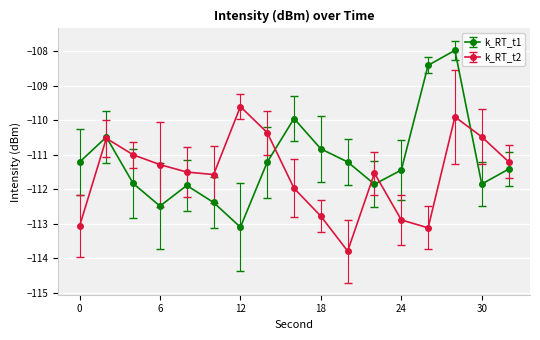

What is the average value of the k_RT_t1 series?

-111.2